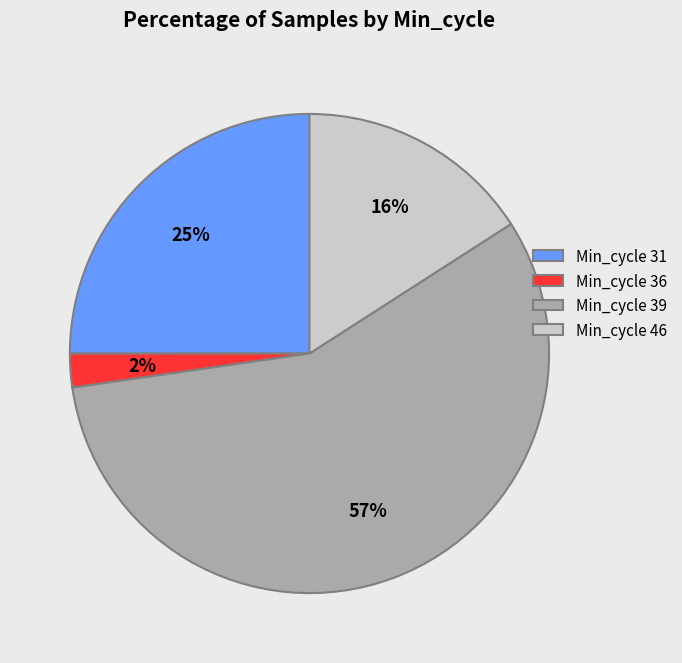

Which slice is the largest?

Min_cycle 39